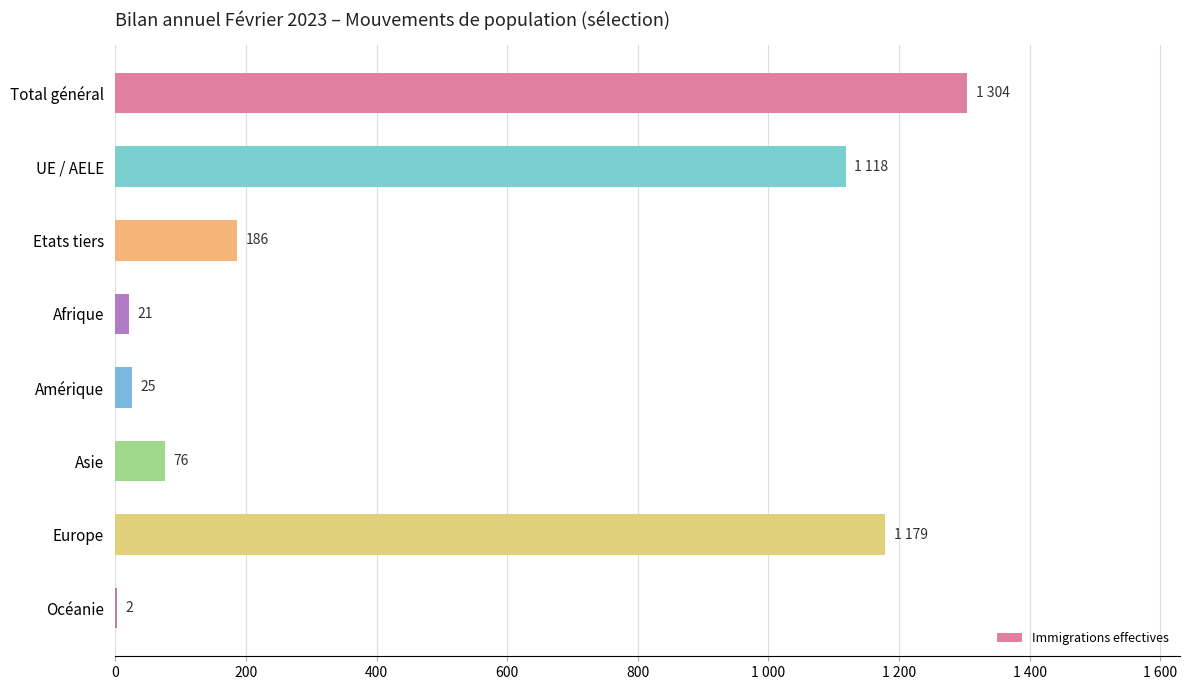

How many values exceed 186?

3